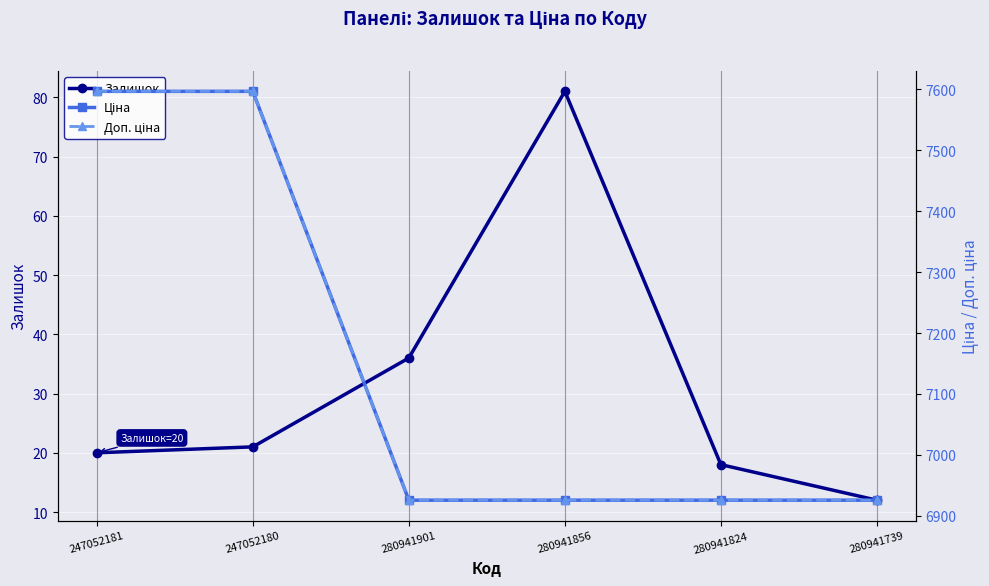

True or false: Доп. ціна has more than 2 interior local peaks.

False